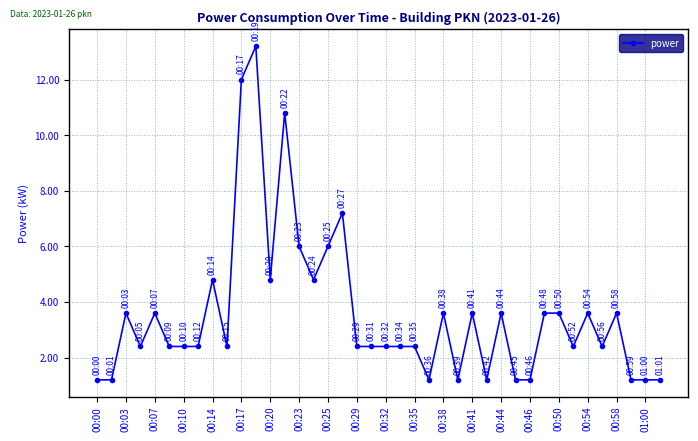

What is the difference between the second highest and second lowest values?

10.8